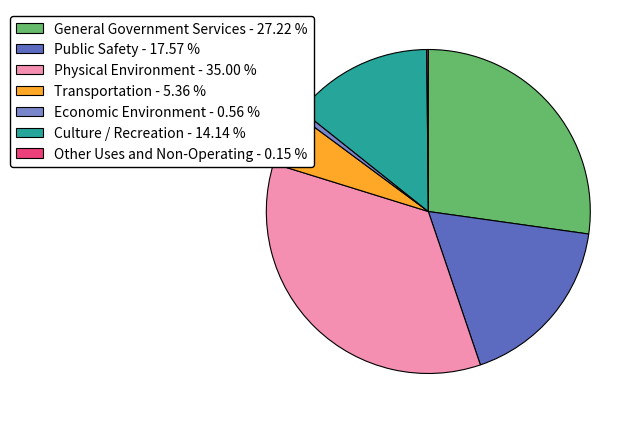

Do Public Safety - 17.57 % and Culture / Recreation - 14.14 % together represent more than half of the pie?

No